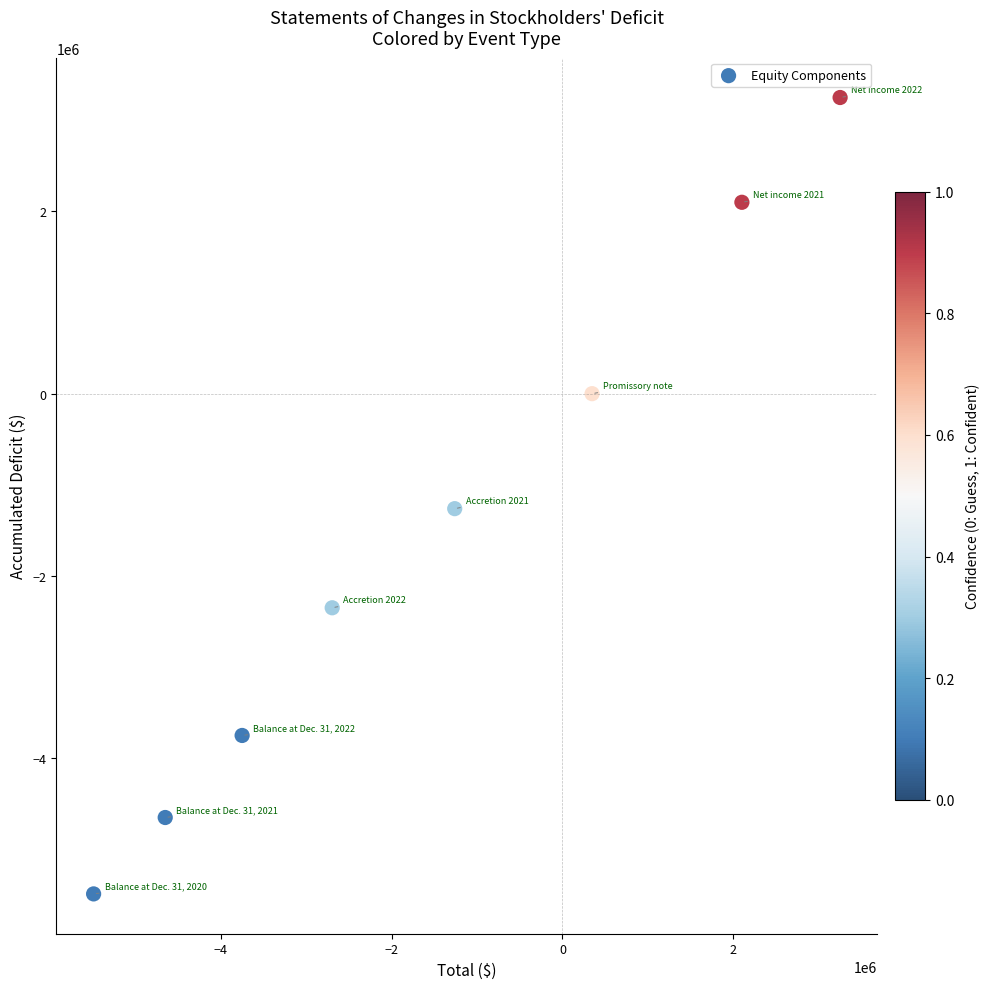

What is the average Y value?

-1519156